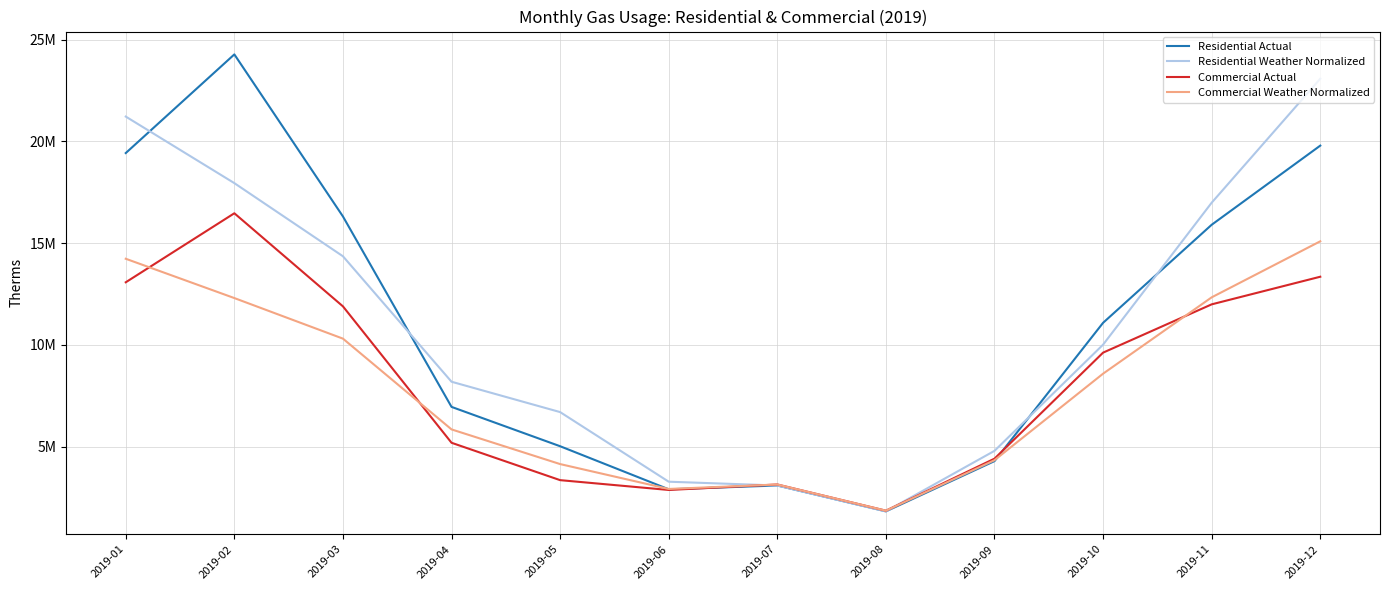

Does the chart have visible grid lines?

Yes